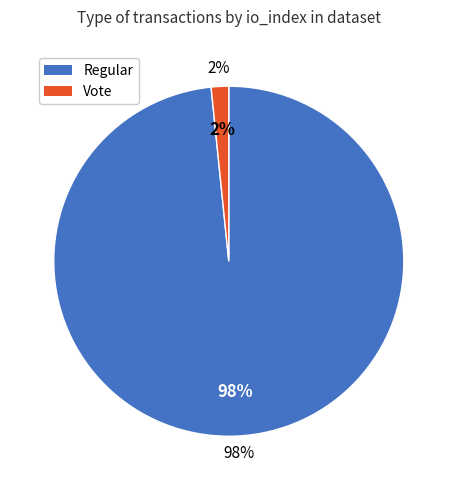

Count the number of slices in the pie.

2